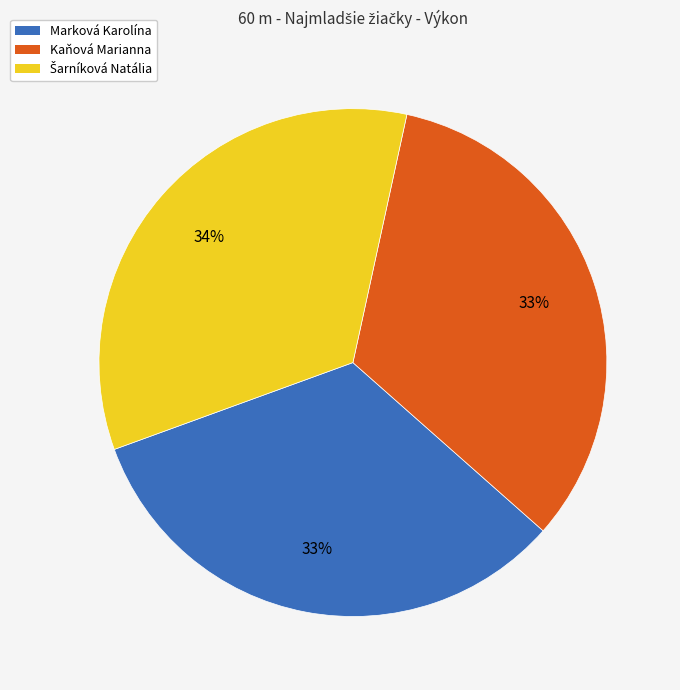

What percentage is the Marková Karolína slice, to the nearest percent?

33%